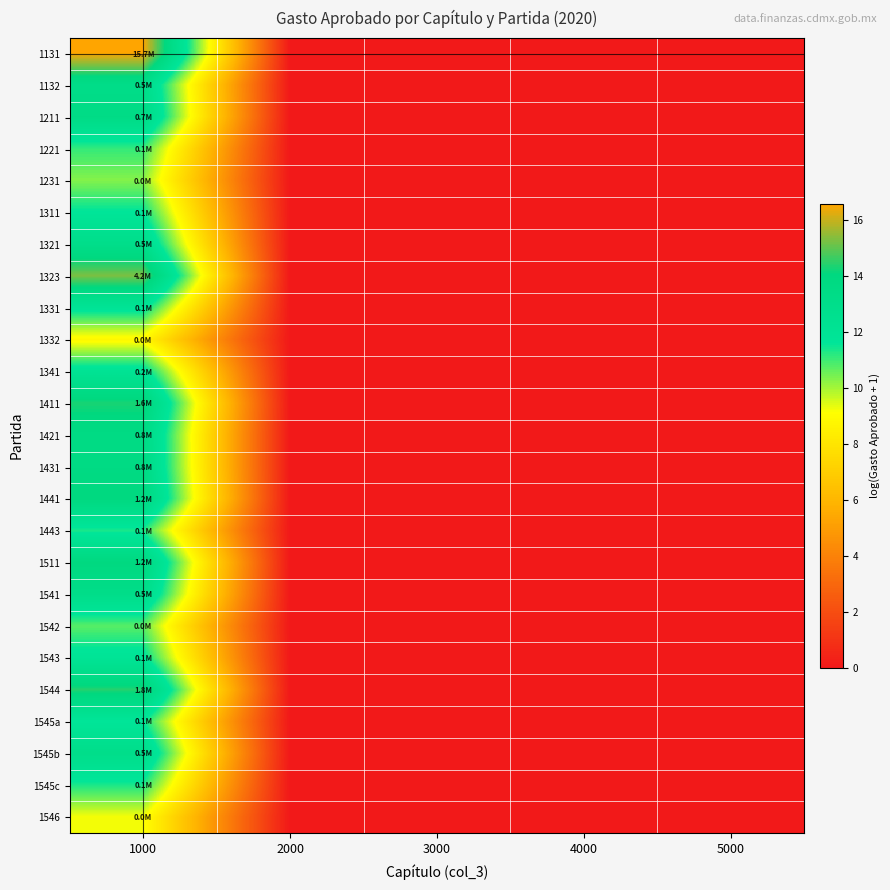

How many distinct data groups are displayed?

25